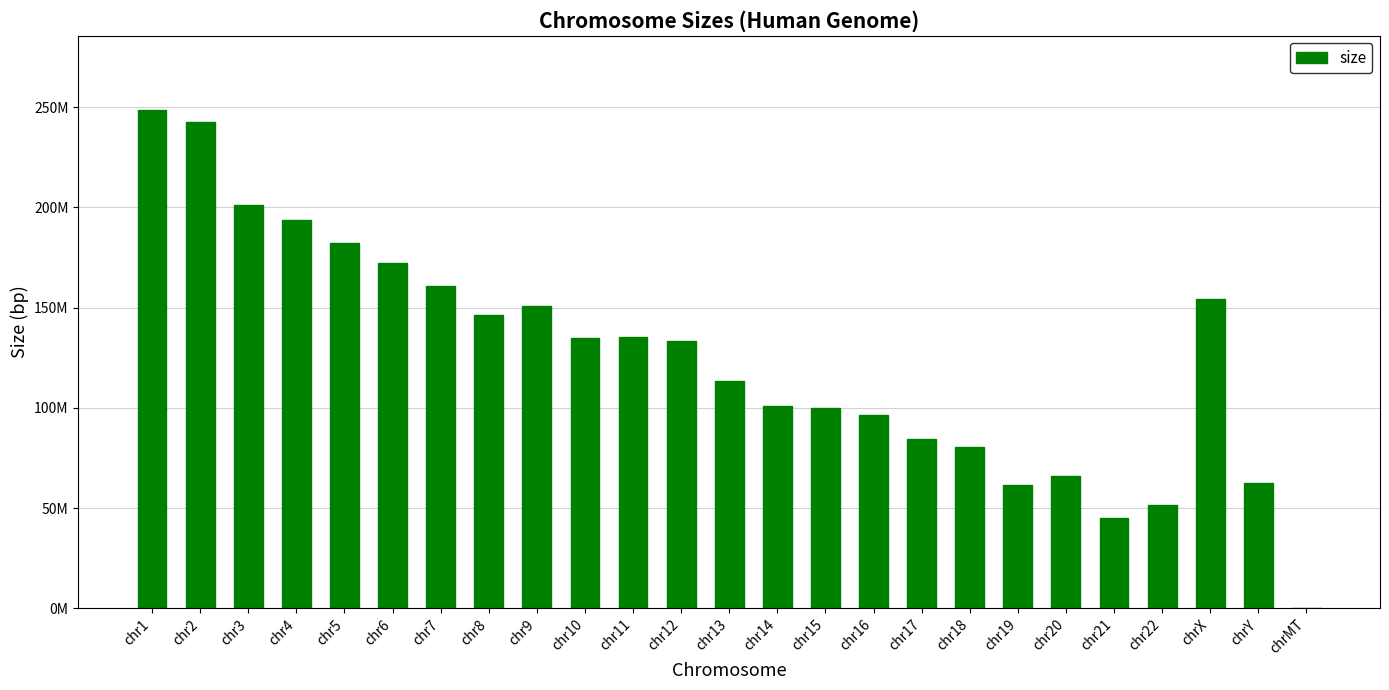

Are the bars horizontal?

No